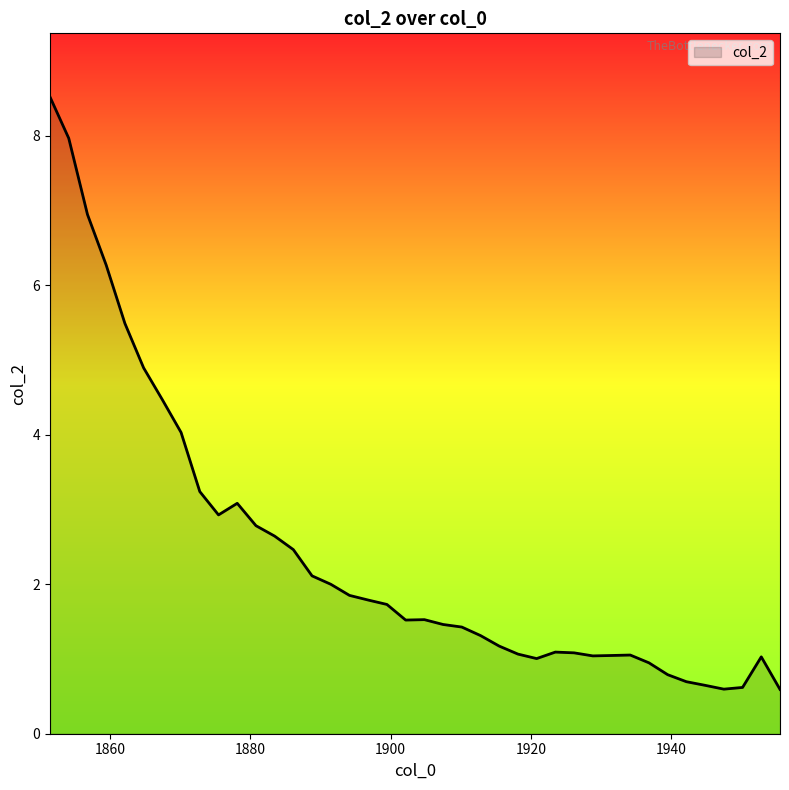

What is the smallest value displayed?

0.6